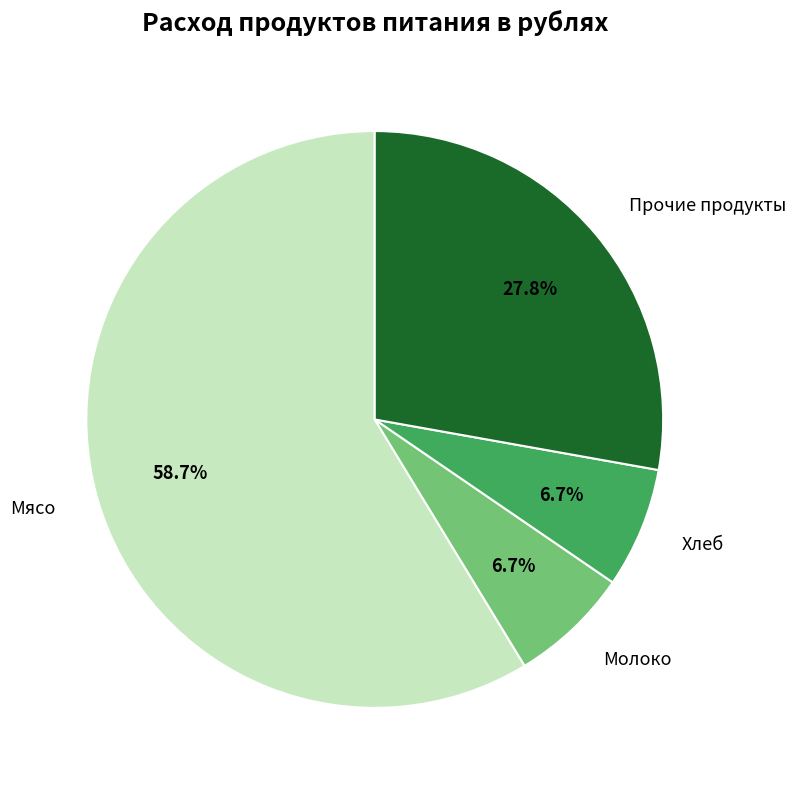

Is there any slice that represents more than half of the pie?

Yes